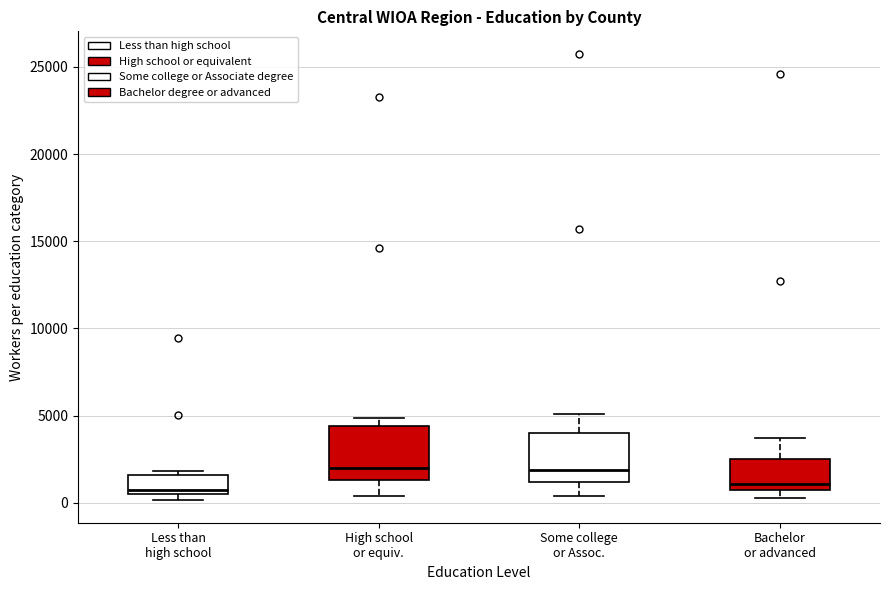

Reading left to right, read every box against the y-axis: the position of its median line, the range the box covers, and the ends of its whiskers. The values are not printed on the chart, so give them approximately, as read against the axis.

Less than high school: median 500 (just above the box's lower edge), box 500 to 1500, whiskers 0 to 2000
High school or equiv.: median 2000, box 1500 to 4500, whiskers 500 to 5000
Some college or Assoc.: median 2000, box 1000 to 4000, whiskers 500 to 5000
Bachelor or advanced: median 1000, box 500 to 2500, whiskers 500 (just below the box's lower edge) to 3500